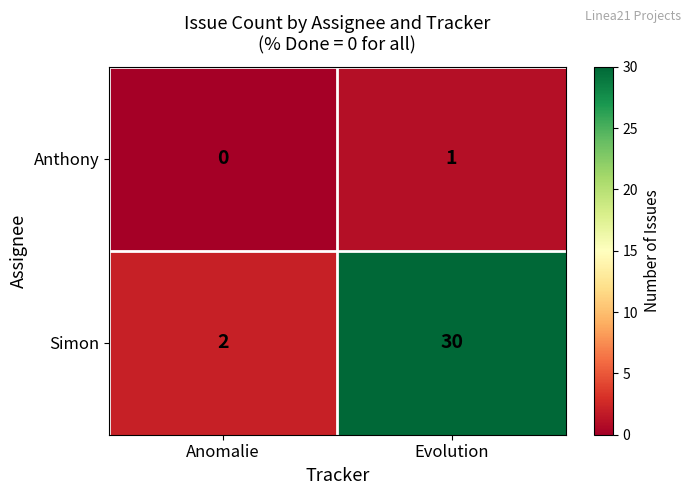

Where is Anthony nearest to the value 0?

Anomalie